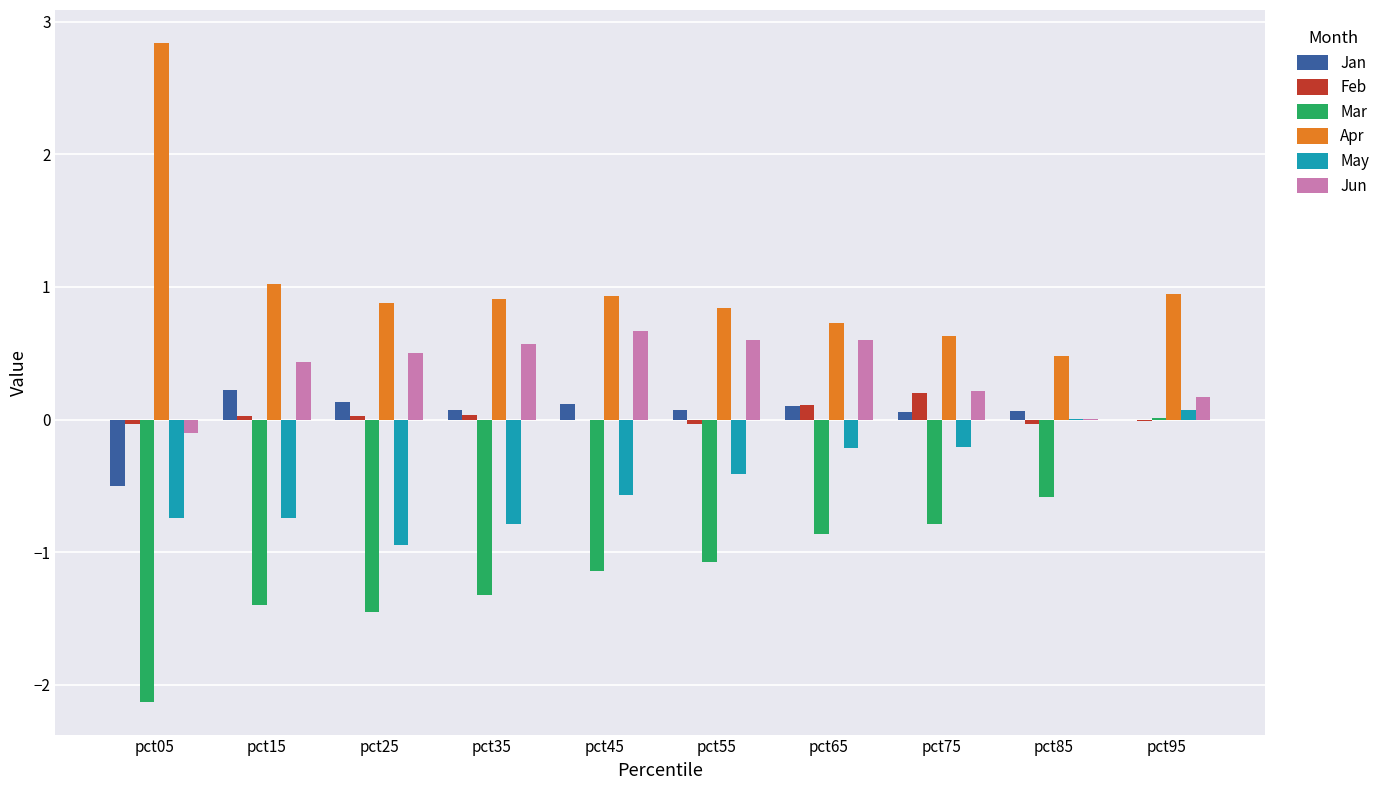

Between pct05 and pct65, which series saw the biggest shift?

Apr